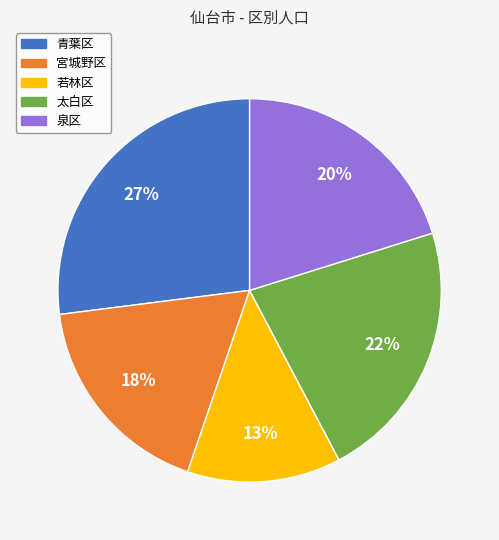

How many slices are in this pie chart?

5